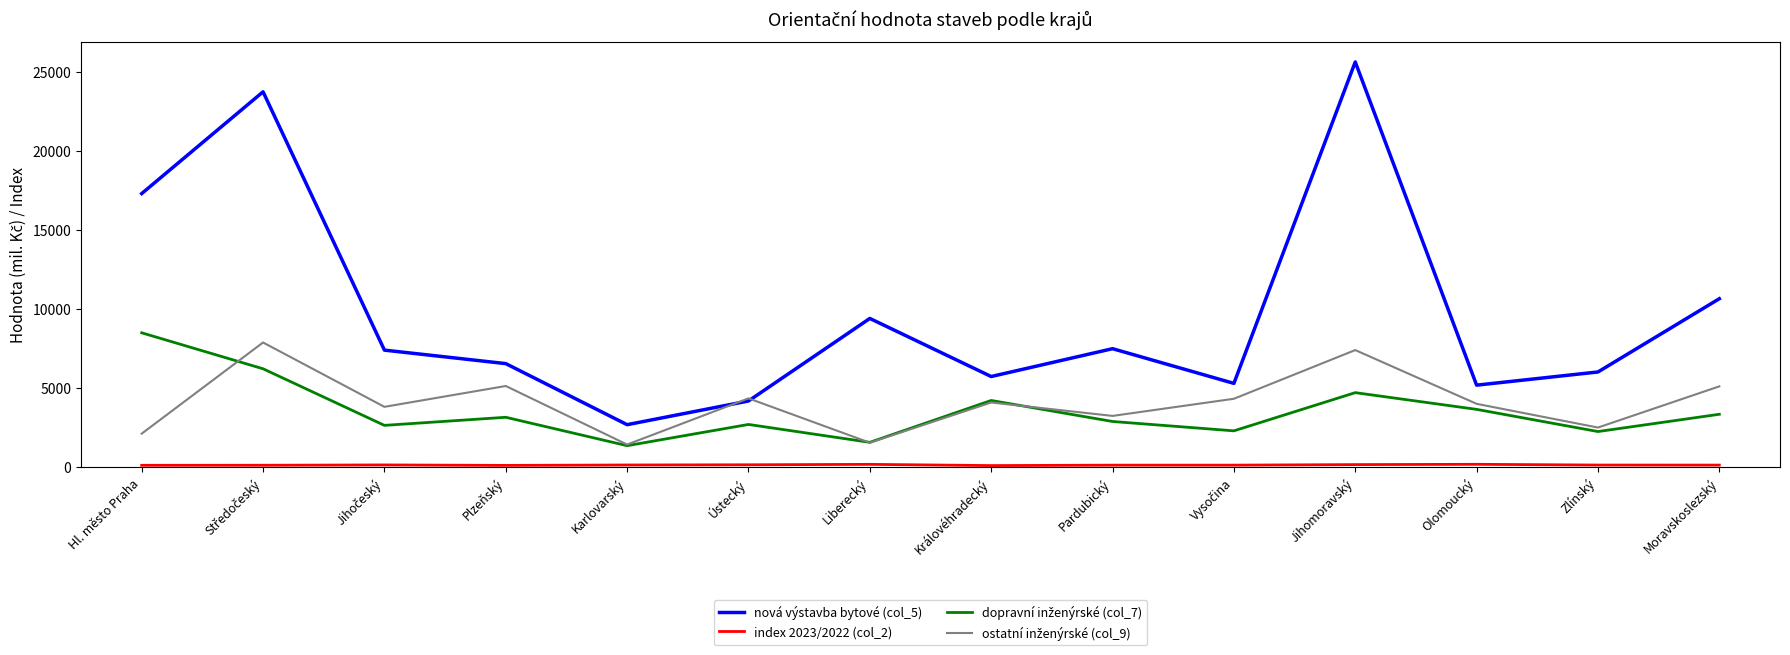

Which series has the largest range (max minus min)?

nová výstavba bytové (col_5)